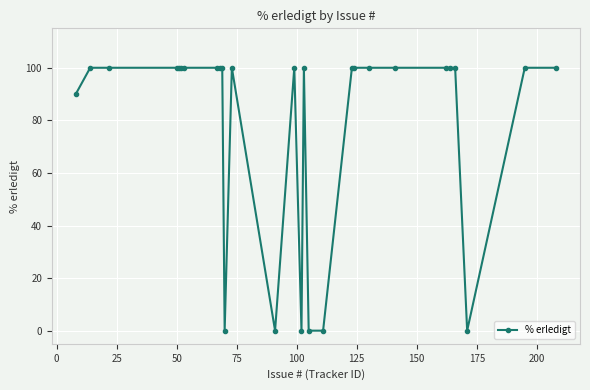

Reading left to right, transcribe all the data shown in this chart.

90	100	100	100	100	100	100	100	100	100	0	100	0	100	0	100	0	0	100	100	100	100	100	100	100	0	100	100